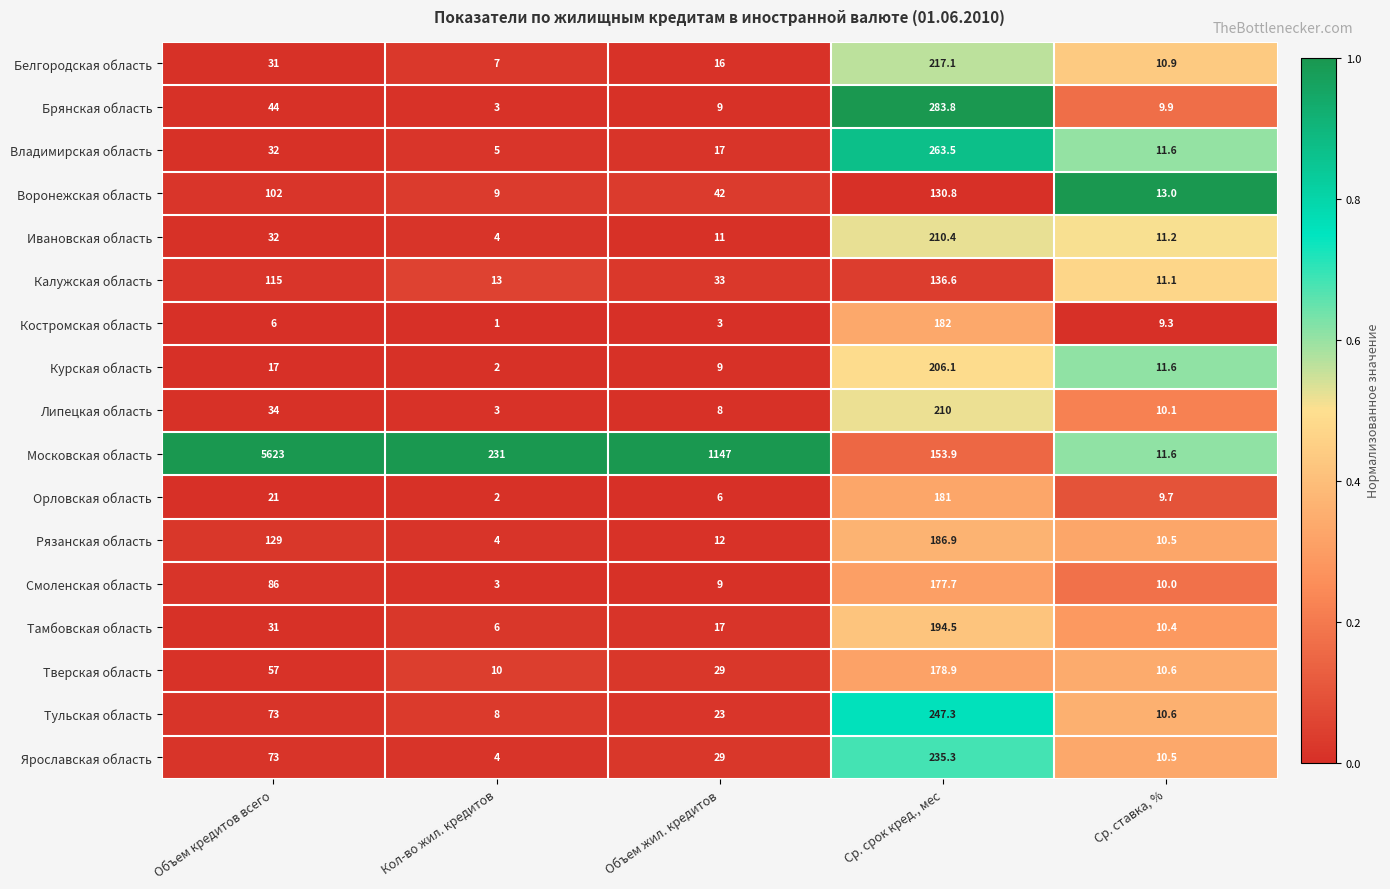

What is the difference between the Липецкая область values at Объем жил. кредитов and Ср. ставка, %?

2.1